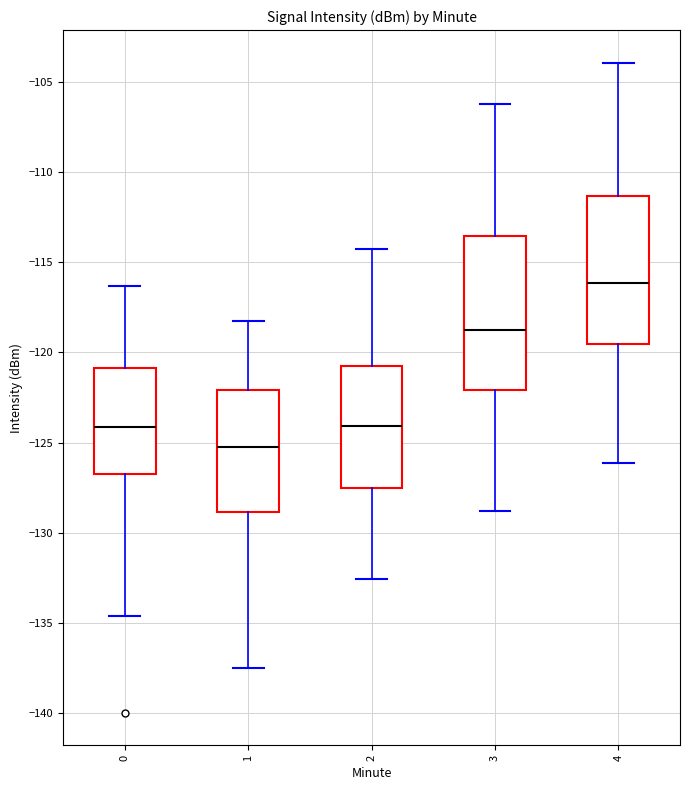

Which box has the lowest median line?

1